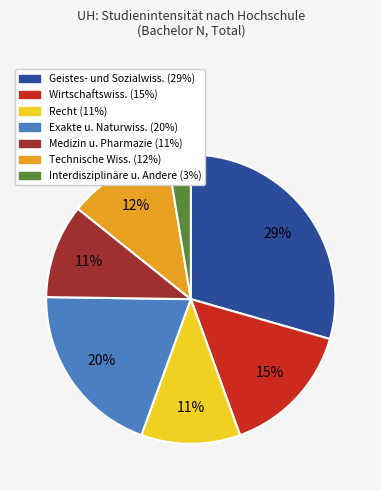

Is there any slice that represents more than half of the pie?

No